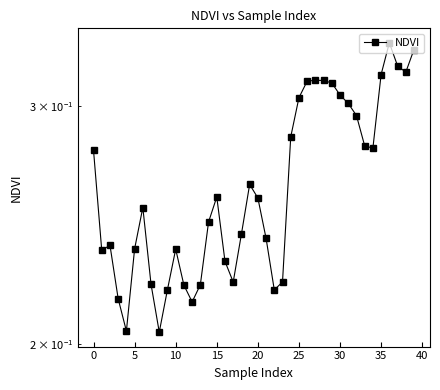

The chart shows a value of 0.3 at 15. True or false?

True